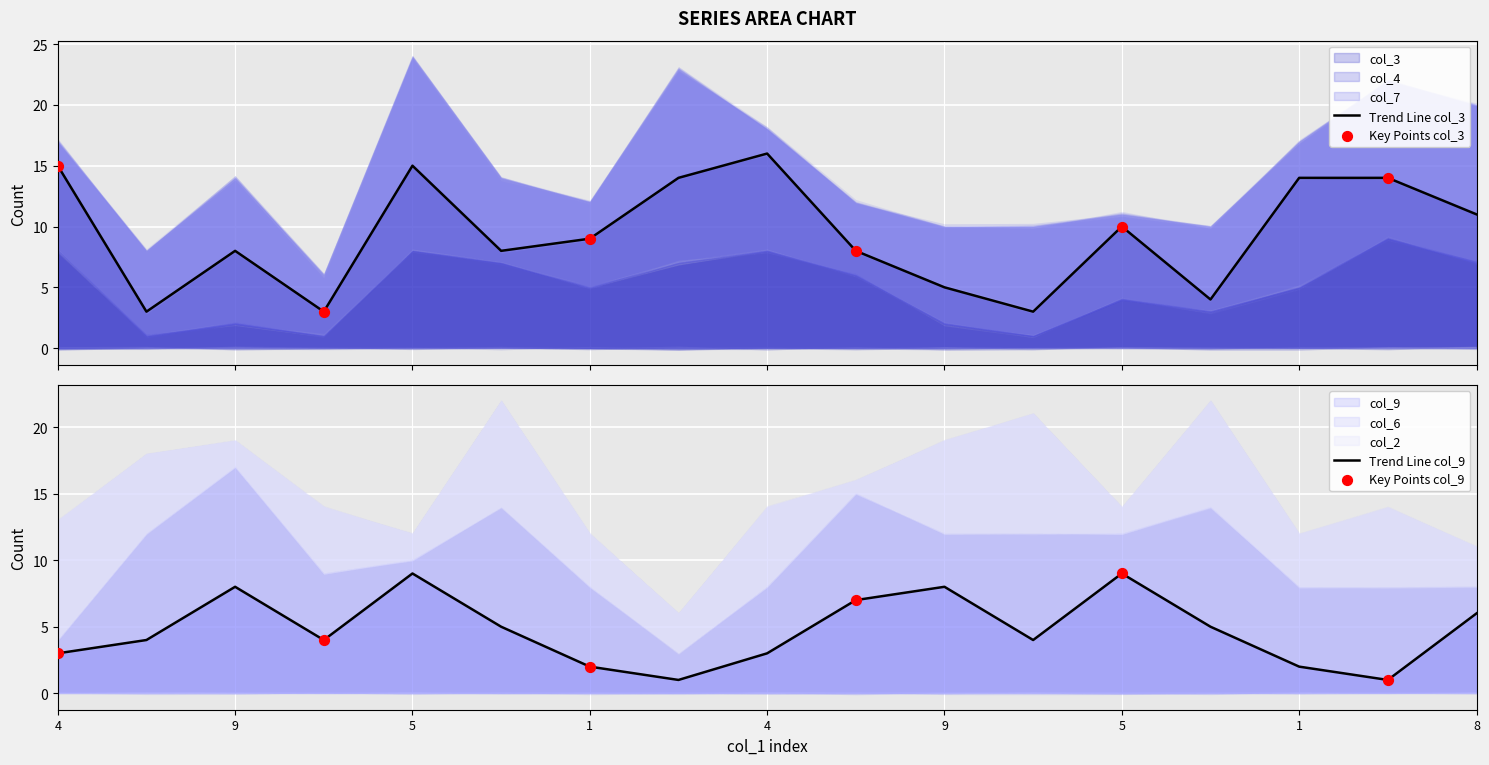

What are all the series names shown in the legend?

col_3, col_4, col_7, col_9, col_6, col_2